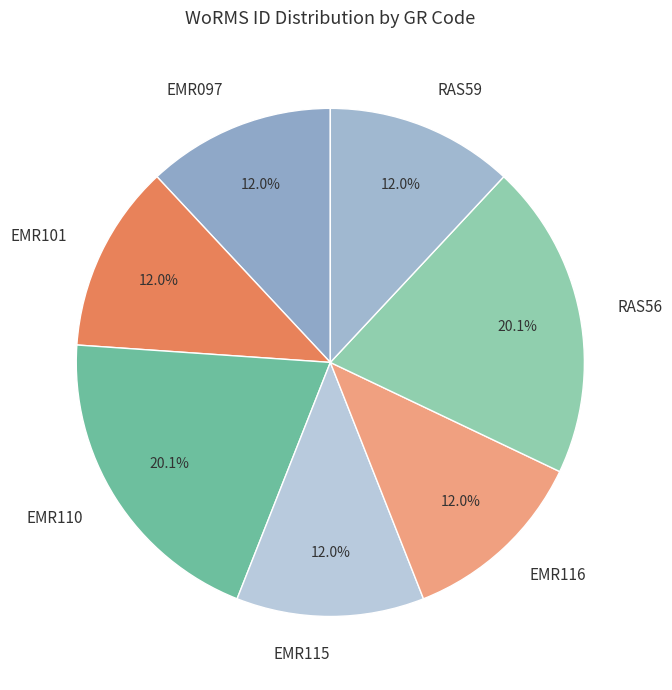

The EMR101 slice represents 1% of the pie. True or false?

False